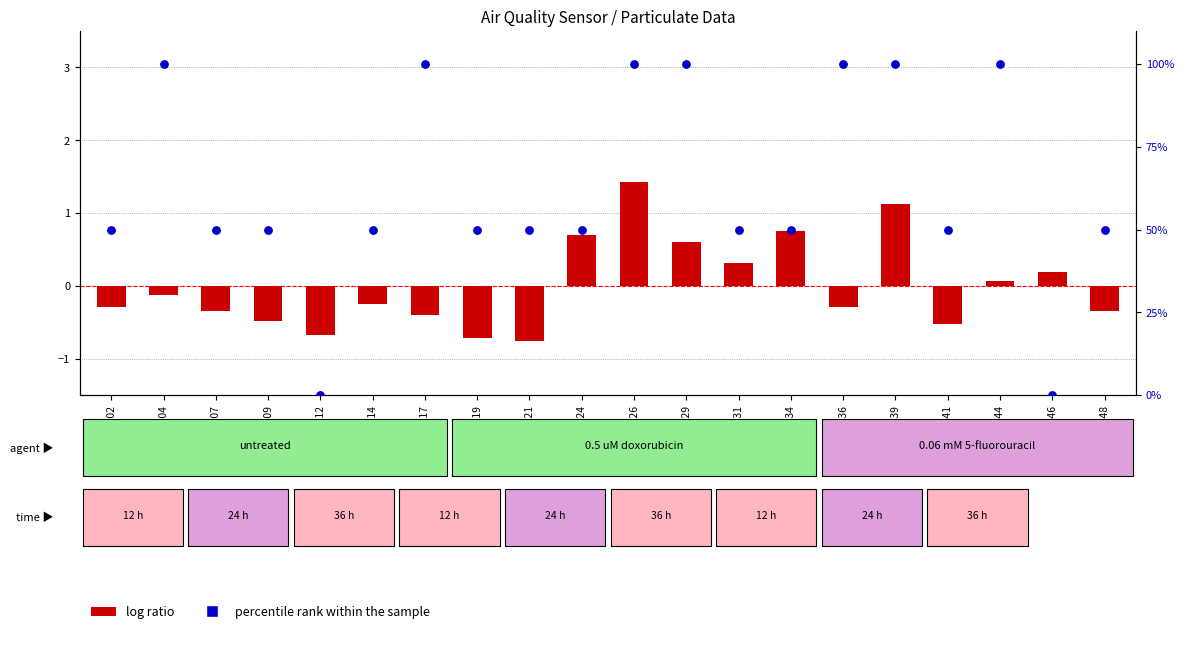

Which series reaches the maximum Y coordinate?

percentile rank within the sample